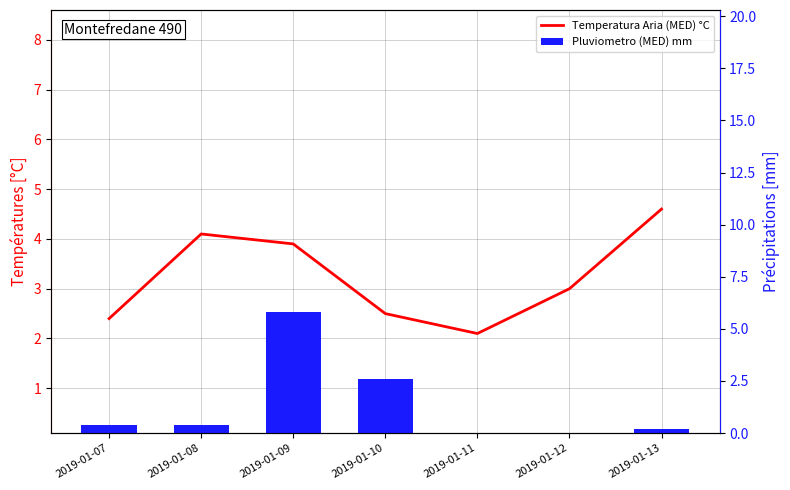

What is the average value of the Temperatura Aria (MED) °C series?

3.2